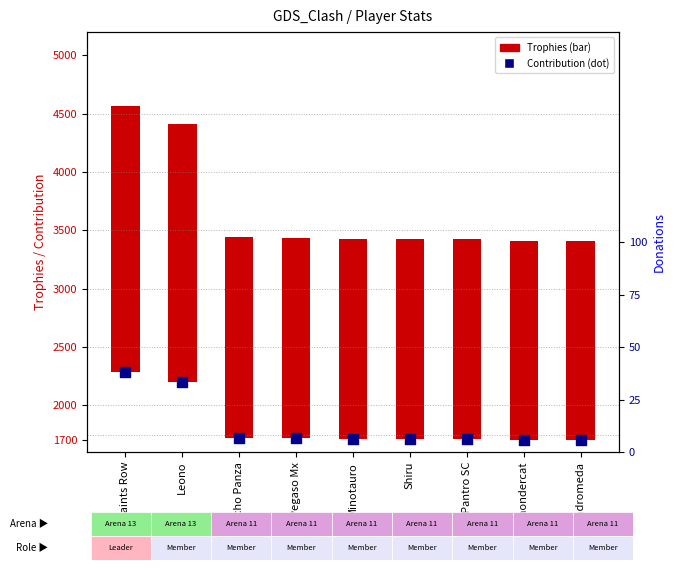

Between Andromeda and Shiru, which is larger?

Shiru